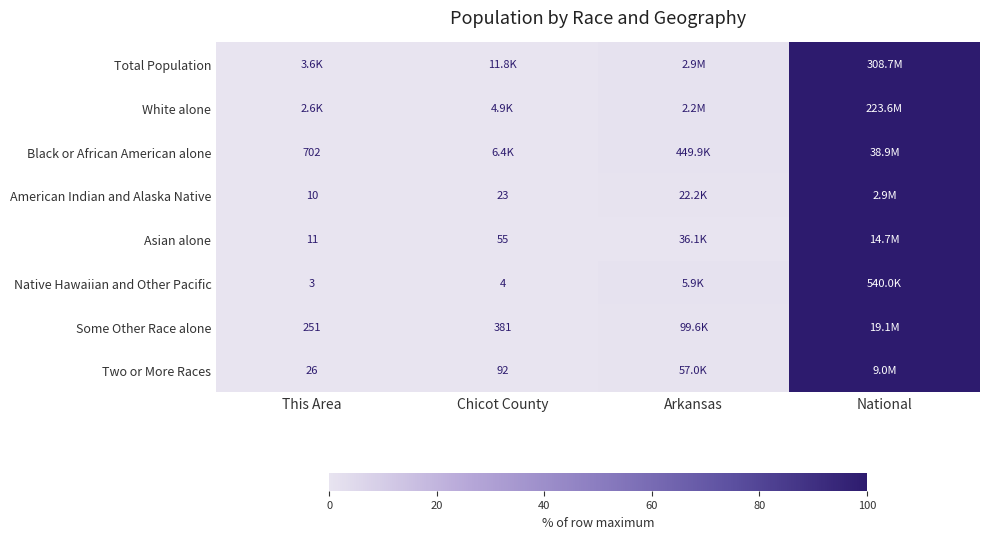

The Some Other Race alone series shows 0.8 at Arkansas. True or false?

False